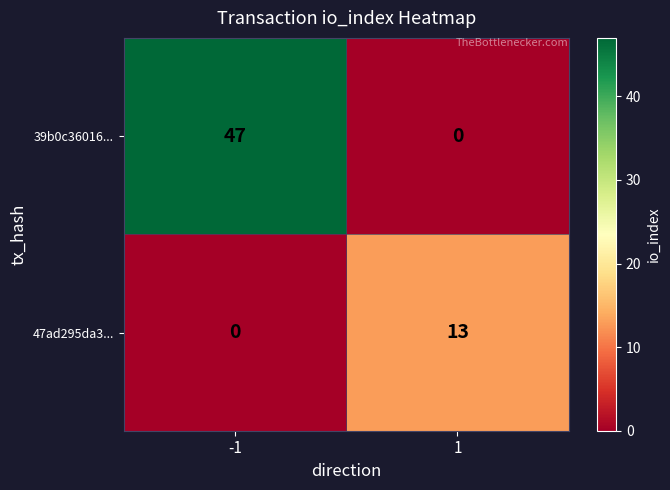

What is the sum of the 39b0c36016... values at -1 and 1?

47